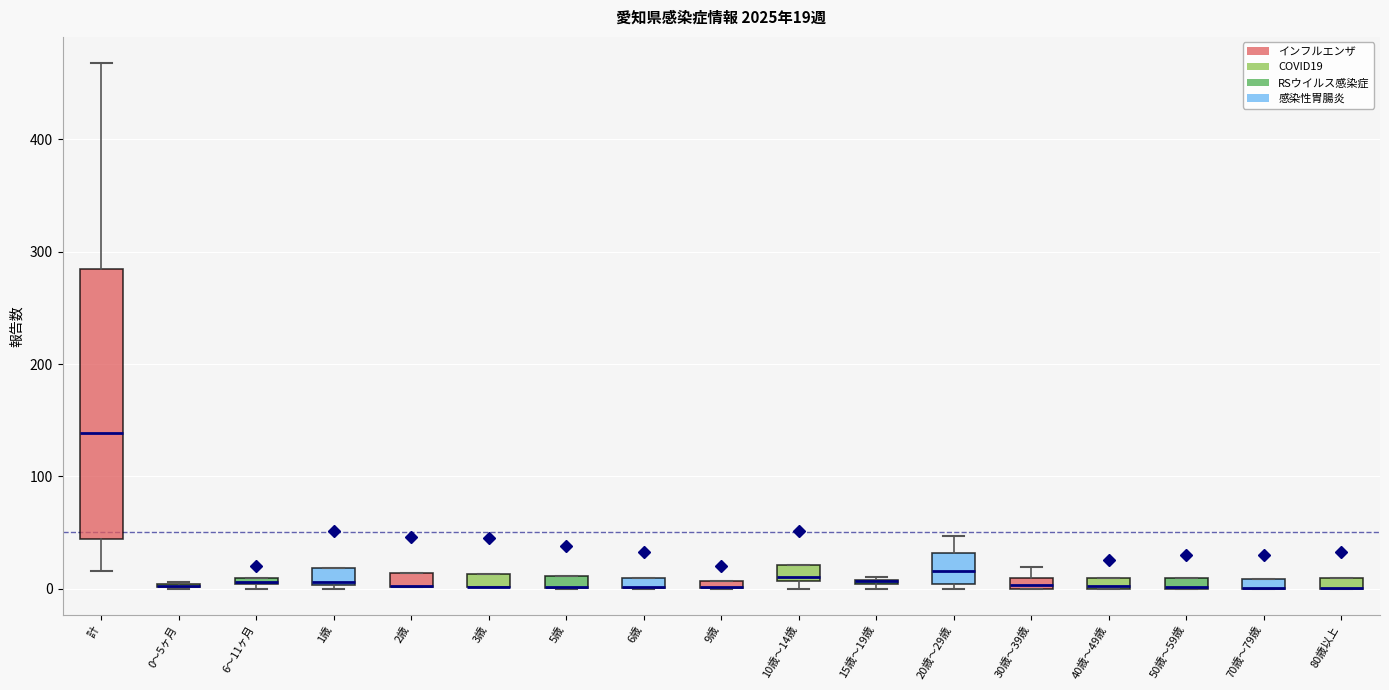

Comparing the boxes themselves (not the whiskers), which one is the tallest?

計